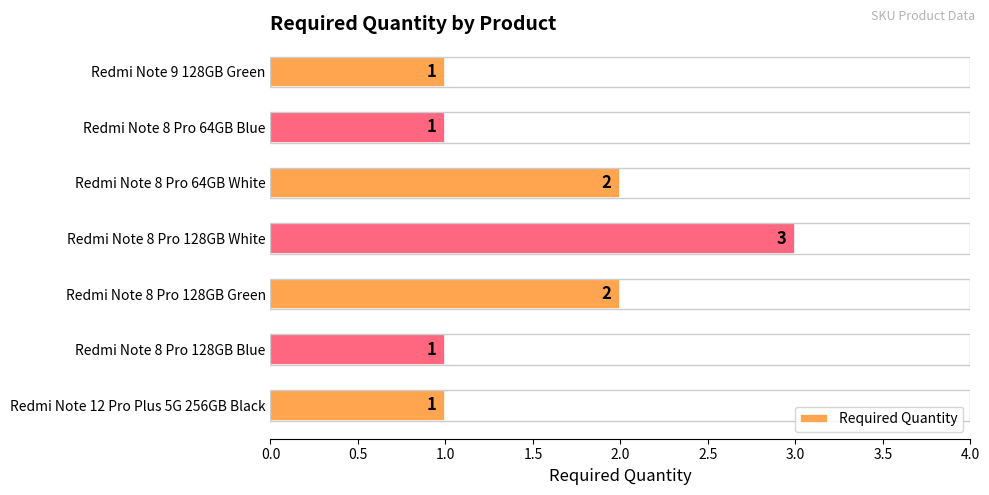

What is the ratio of the value at Redmi Note 9 128GB Green to the value at Redmi Note 8 Pro 64GB White?

0.5